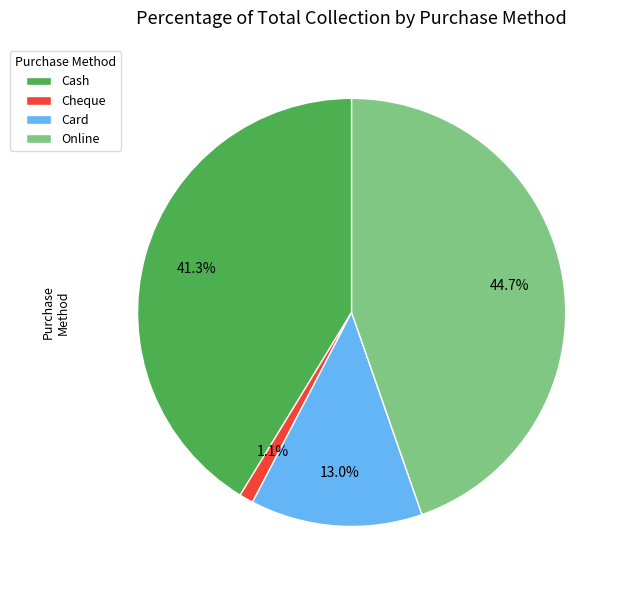

True or false: Card accounts for 13% of the total.

True